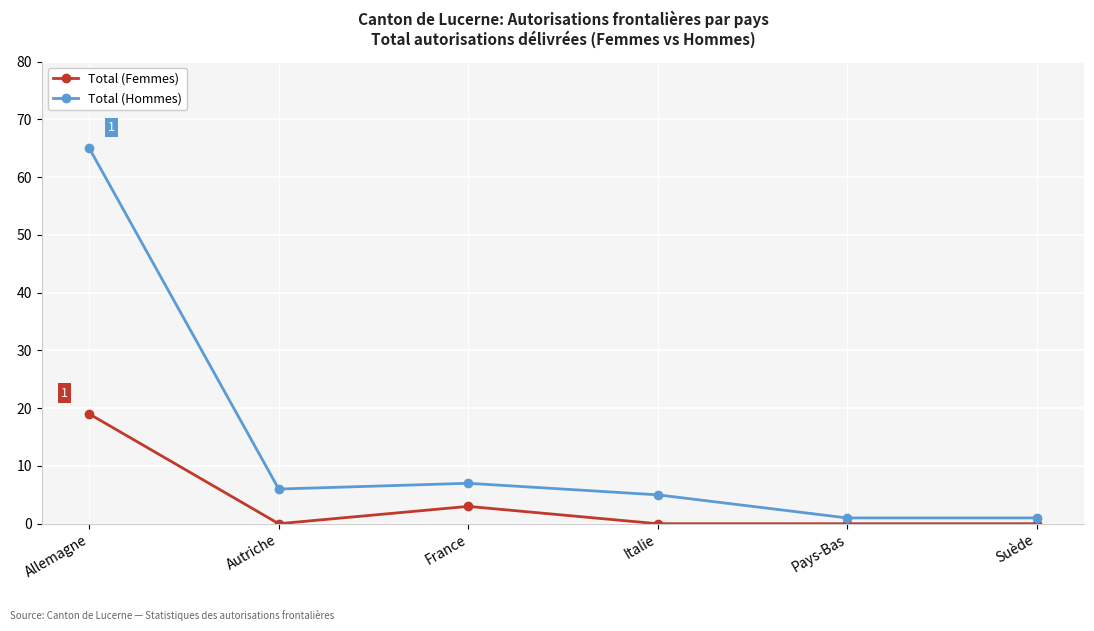

Which series has the largest total across all categories?

Total (Hommes)